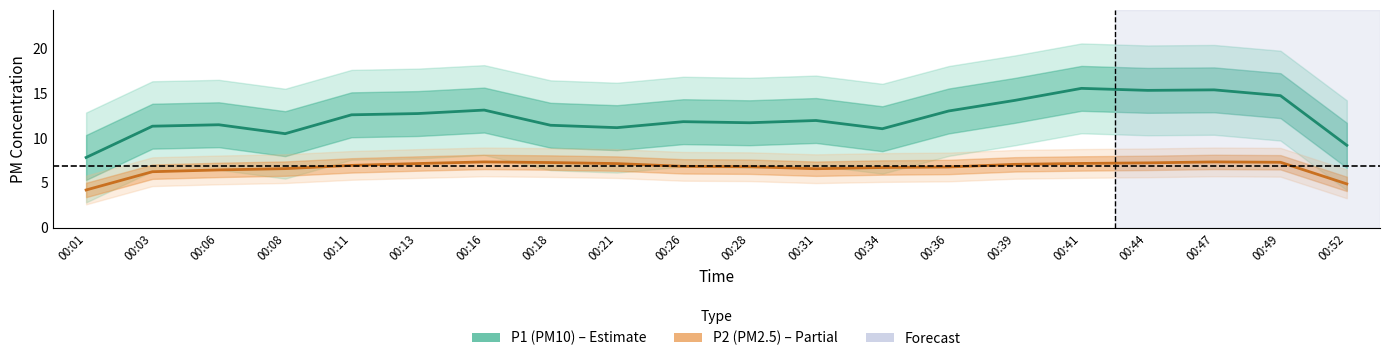

True or false: P2 (PM2.5) and P1 (PM10) intersect in this chart.

False